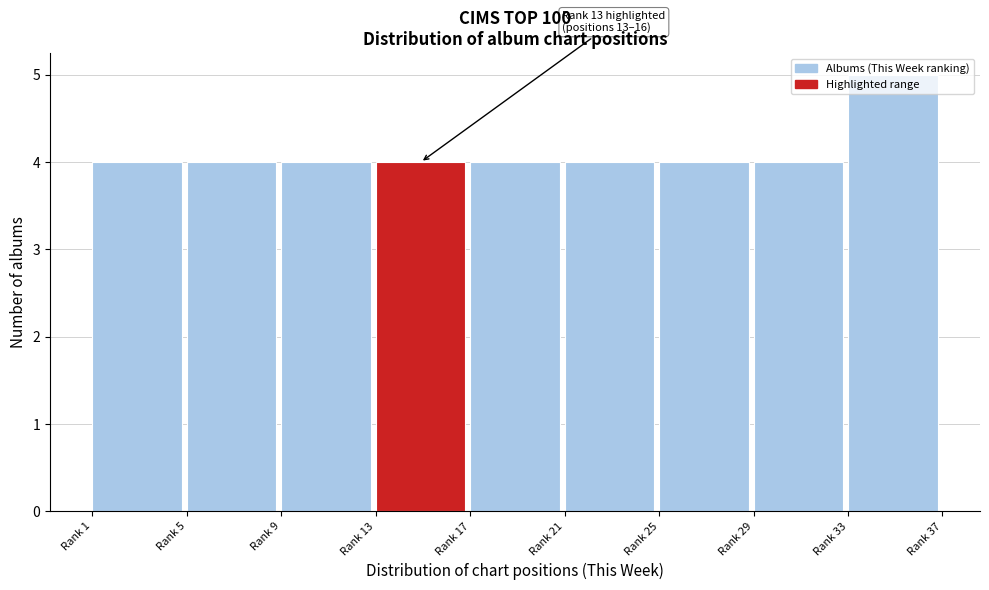

Is it true that the value at Rank 5 is 5?

False